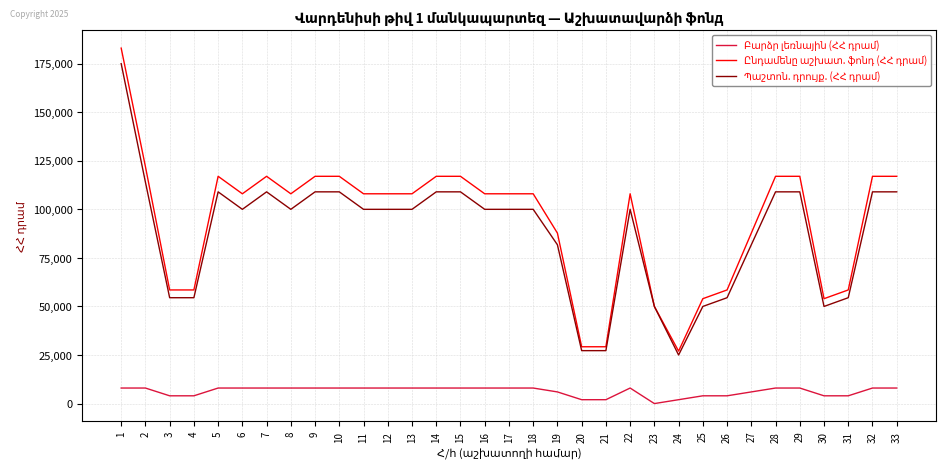

What is the maximum value shown in the chart?

183000